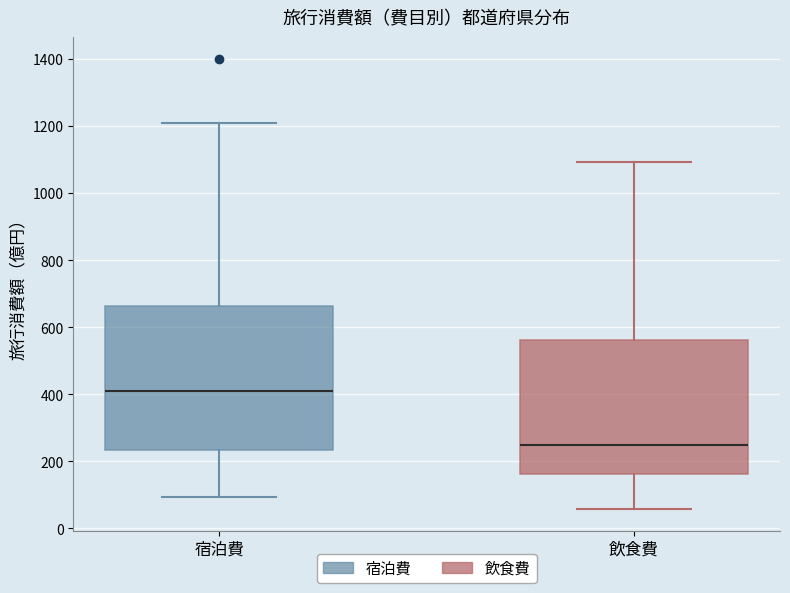

Reading left to right, read every box against the y-axis: the position of its median line, the range the box covers, and the ends of its whiskers. The values are not printed on the chart, so give them approximately, as read against the axis.

宿泊費: median 400, box 240 to 660, whiskers 100 to 1200
飲食費: median 240, box 160 to 560, whiskers 60 to 1100